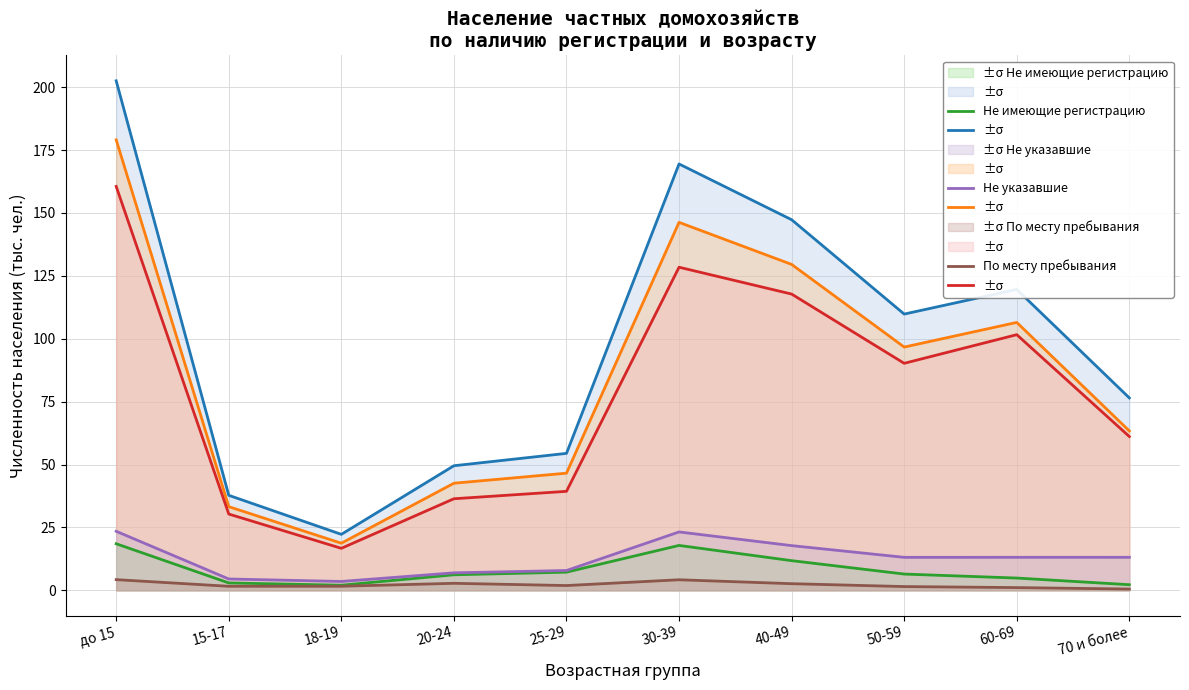

Reading left to right, transcribe all the data shown in this chart.

Всего: 202.5	37.8	22.2	49.5	54.4	169.5	147.3	109.8	119.6	76.5
Имеющие регистрацию: 179.1	33.3	18.7	42.6	46.6	146.3	129.5	96.7	106.5	63.4
По месту жительства: 160.6	30.3	16.7	36.4	39.3	128.4	117.8	90.2	101.6	61.1
Не имеющие регистрацию: 18.5	2.9	2.0	6.2	7.2	17.8	11.8	6.5	4.9	2.2
Не указавшие: 23.5	4.5	3.5	6.9	7.9	23.2	17.8	13.1	13.1	13.1
По месту пребывания: 4.2	1.6	1.6	2.8	1.9	4.2	2.6	1.5	1.1	0.5